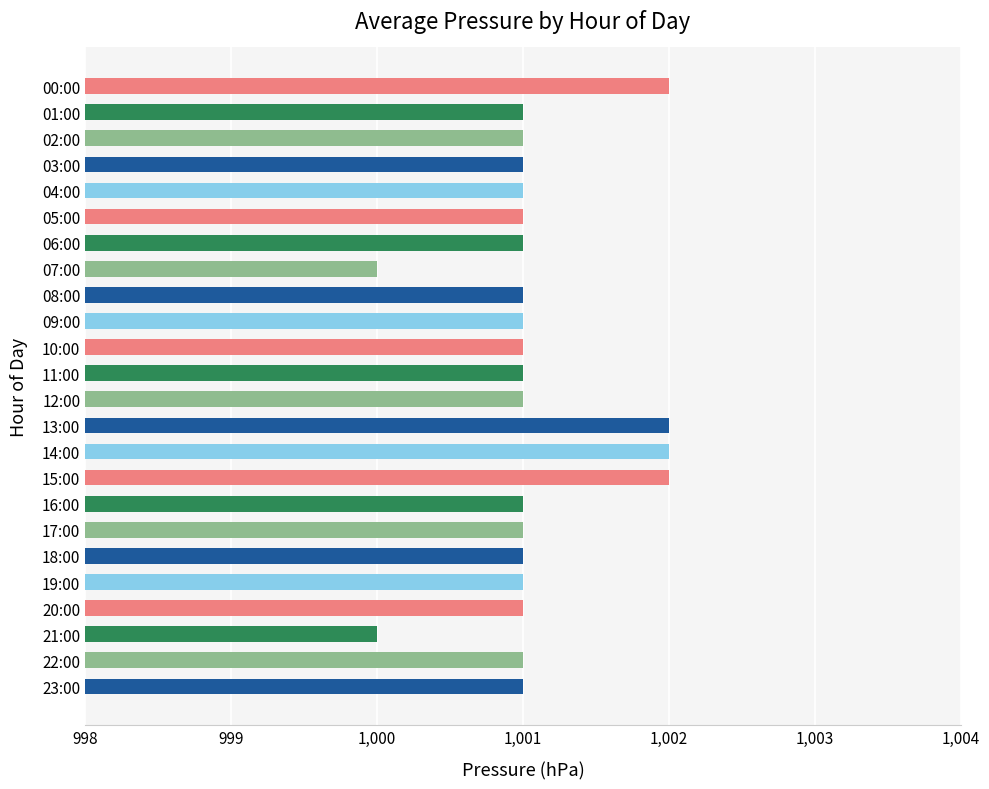

What is the greatest value displayed?

1002